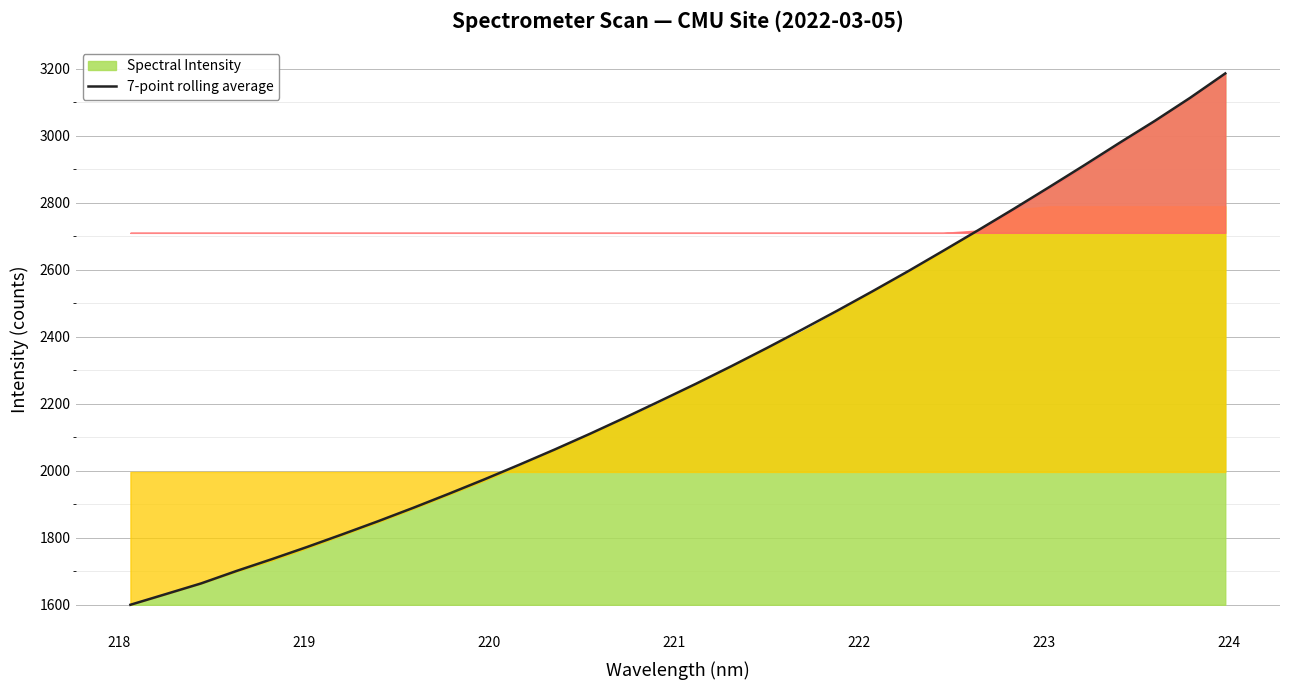

What is the smallest value displayed?

1599.5